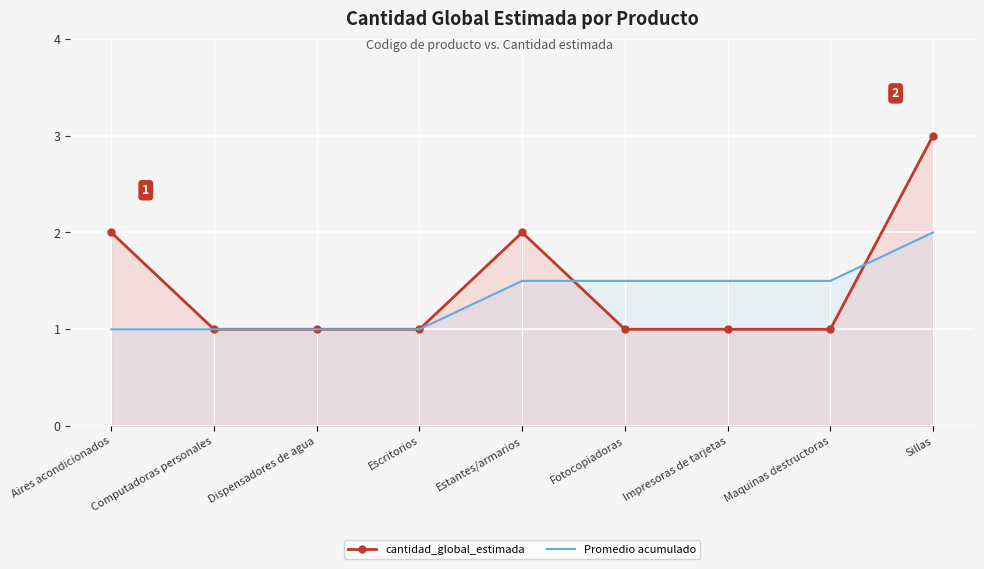

True or false: Promedio acumulado and cantidad_global_estimada cross at least once.

True